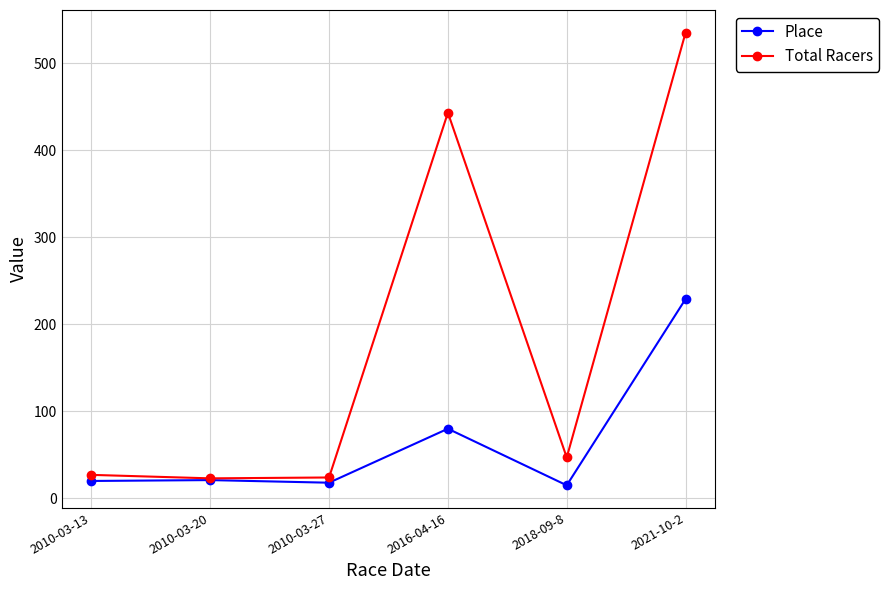

At which label is Place closest to 122?

2016-04-16